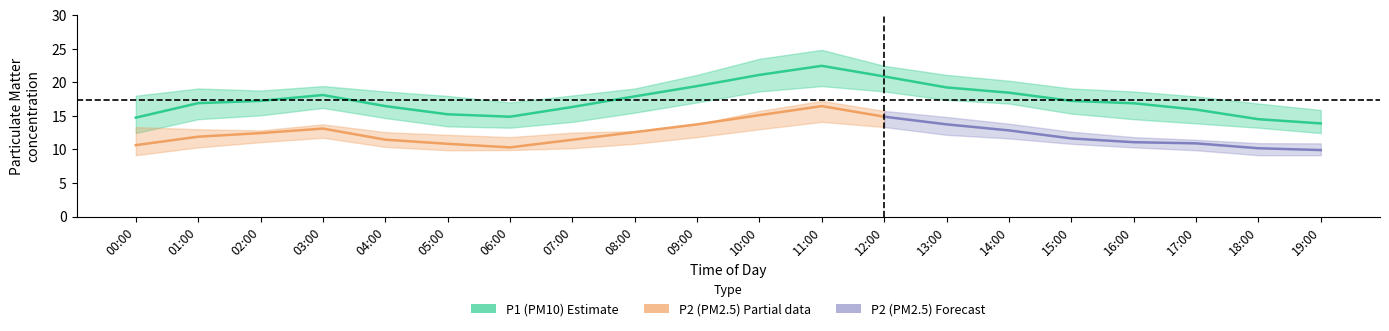

Is it true that the value at 03:00 is 25.5?

False